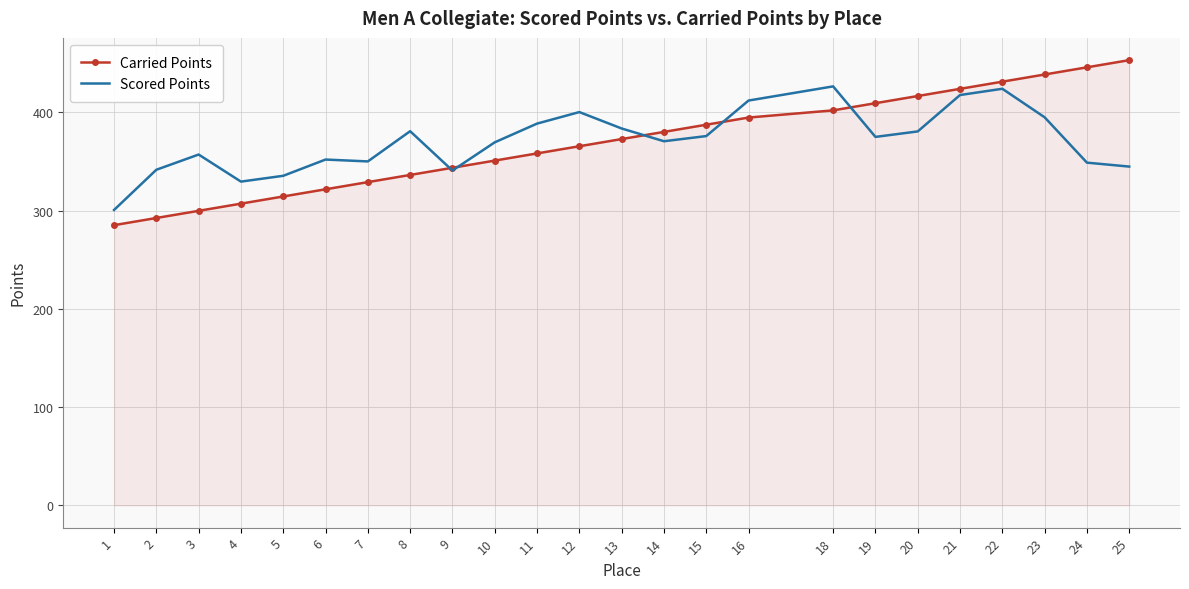

What is the total value across all series at 21?

841.8